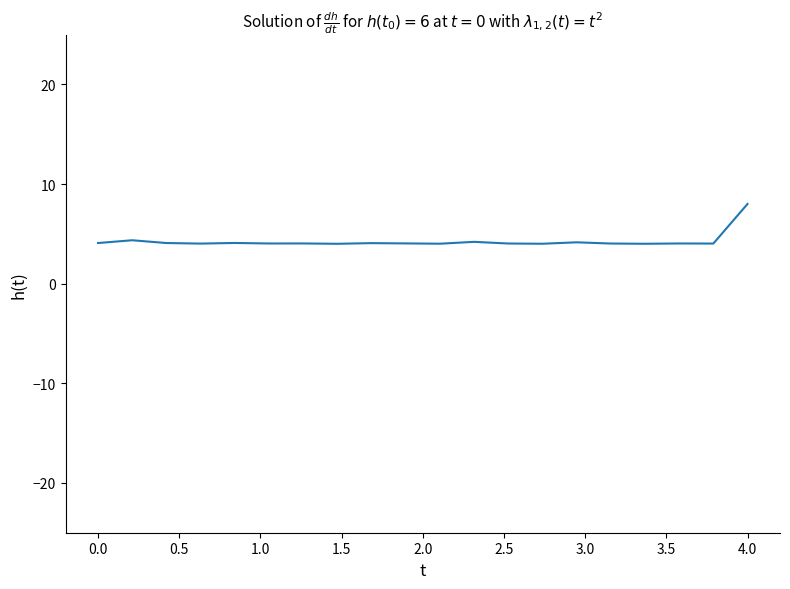

Does the chart display data point markers on the line(s)?

No